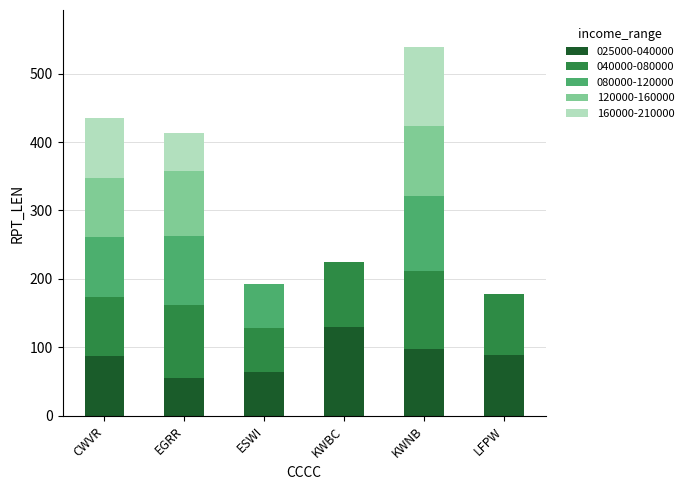

What is the sum of all 025000-040000 values?

522